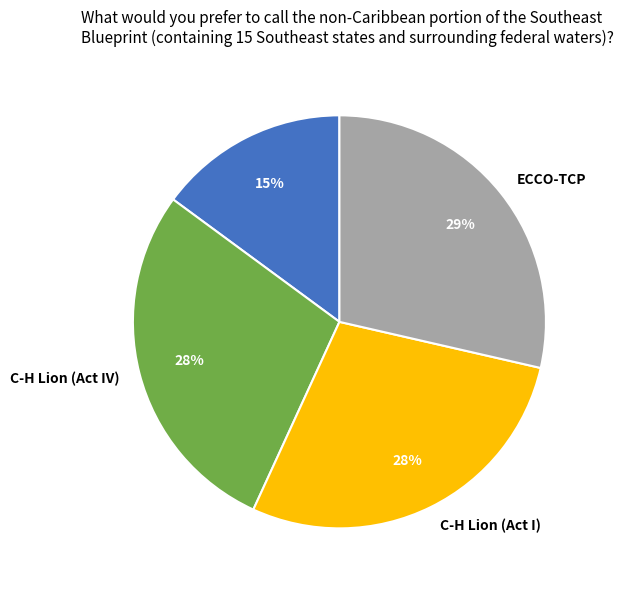

What is the ratio of the value at ECCO-TCP to the value at C-H Lion (Act IV)?

1.0